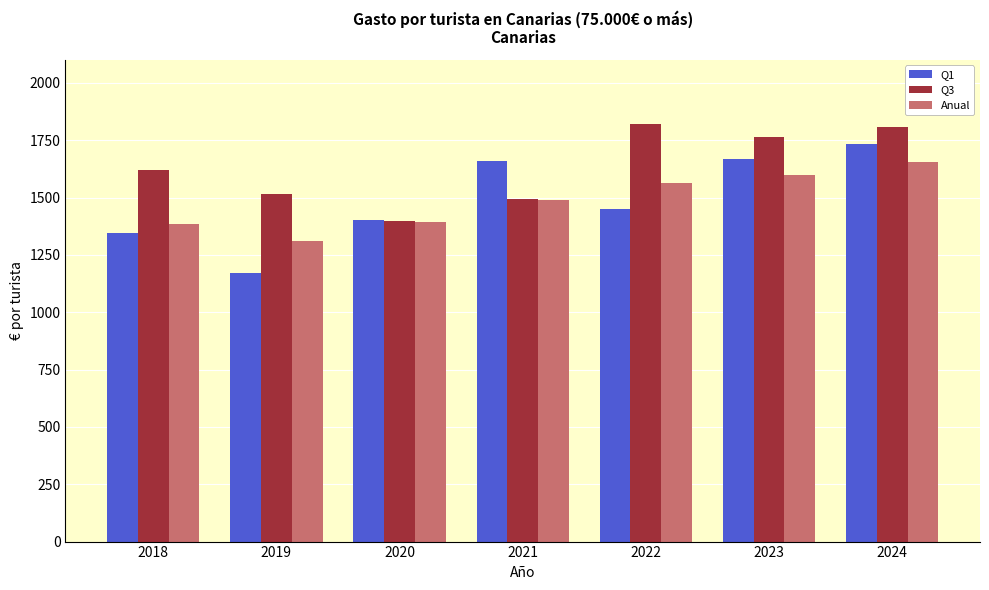

What is the spread (max minus min) of values at 2022?

370.9